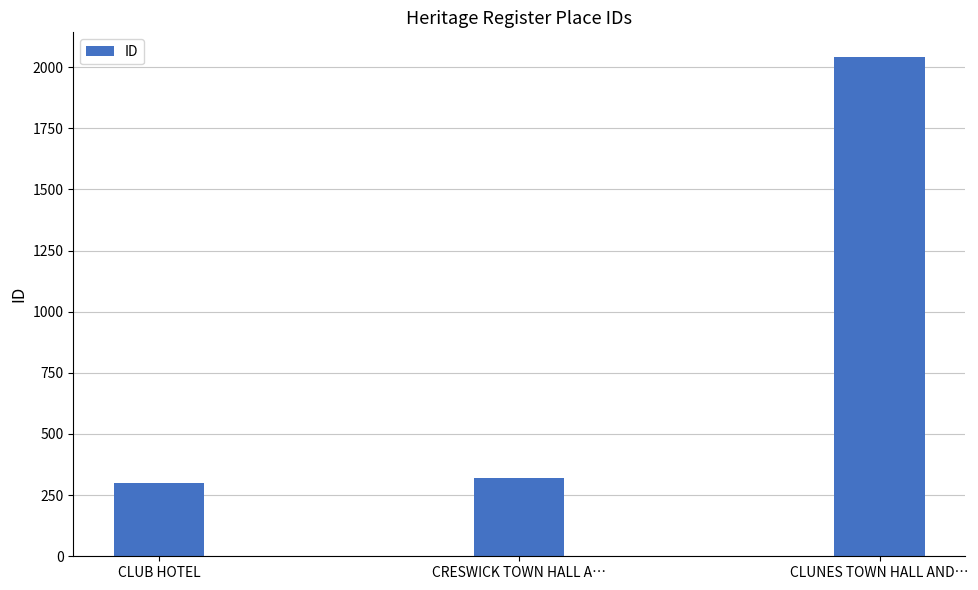

What is the greatest value displayed?

2040